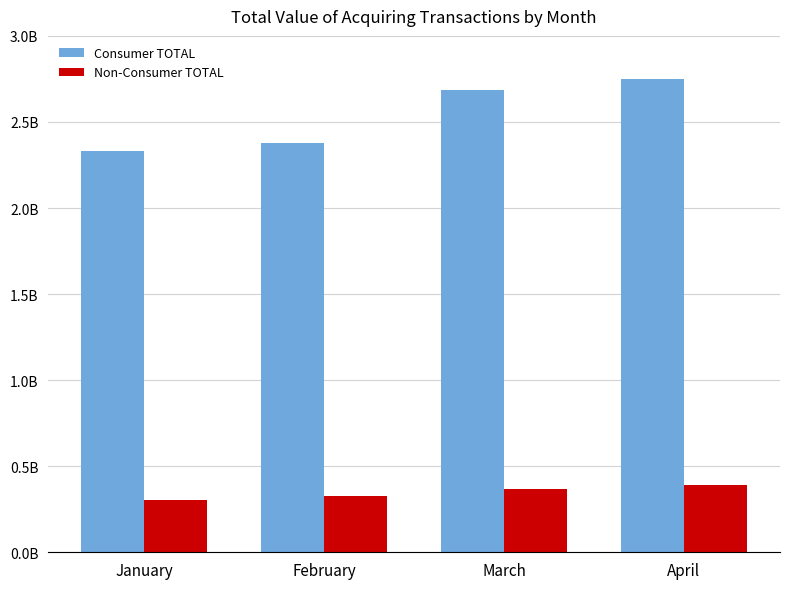

Does the chart contain stacked bars?

No